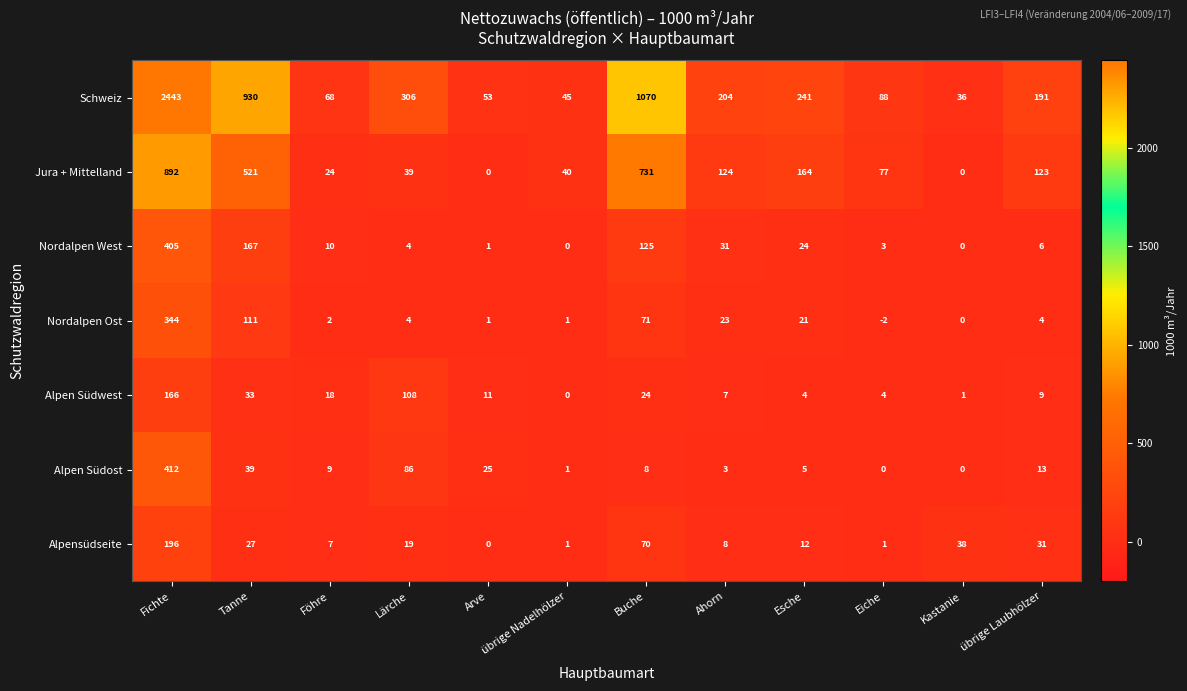

What is the difference between the highest and lowest values at Ahorn?

201